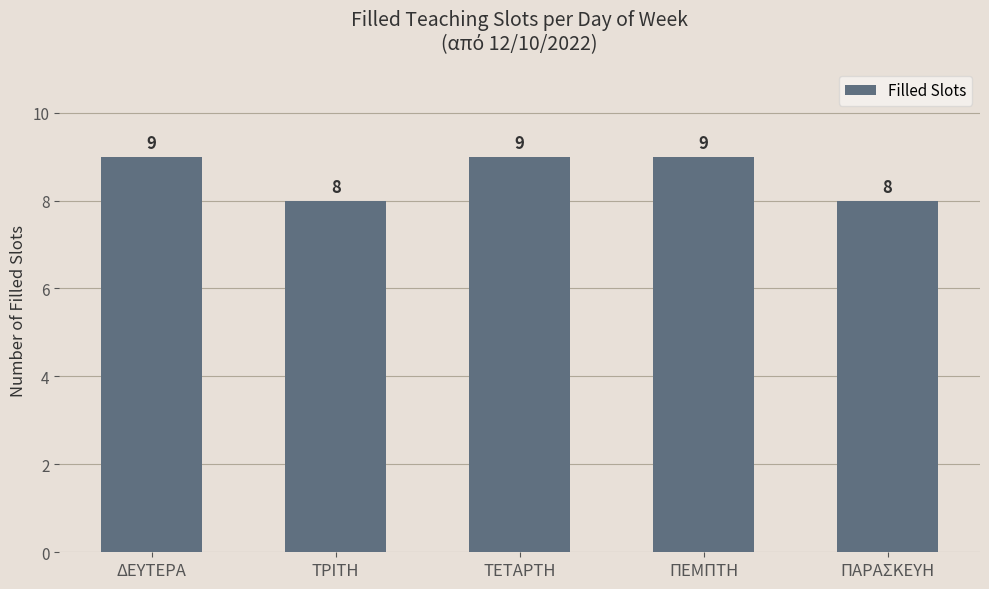

What is the approximate value at ΔΕΥΤΕΡΑ?

9